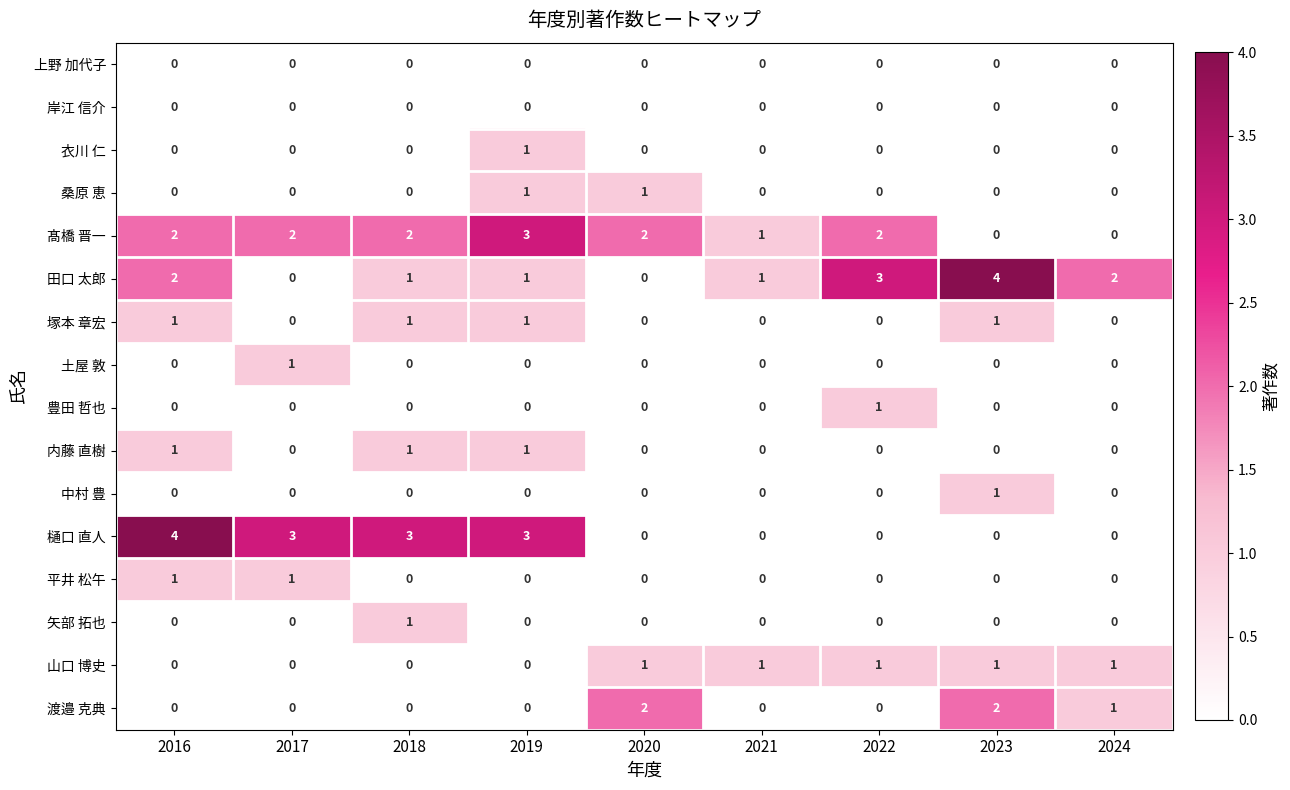

The 中村 豊 series shows 1 at 2017. True or false?

False